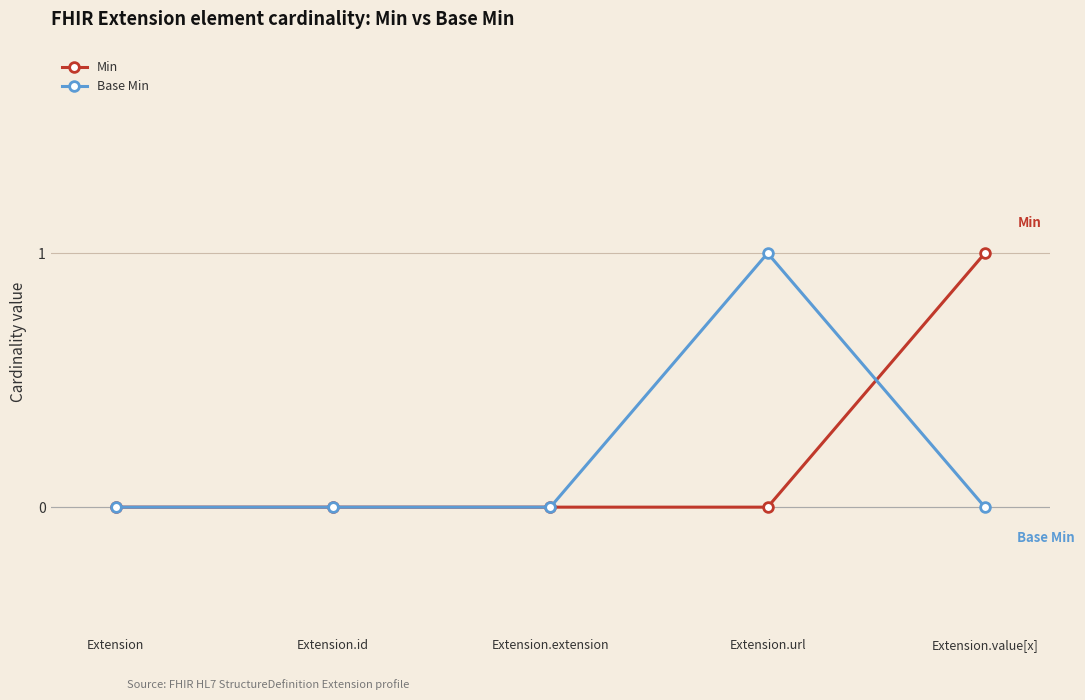

How many lines are shown in the chart?

2